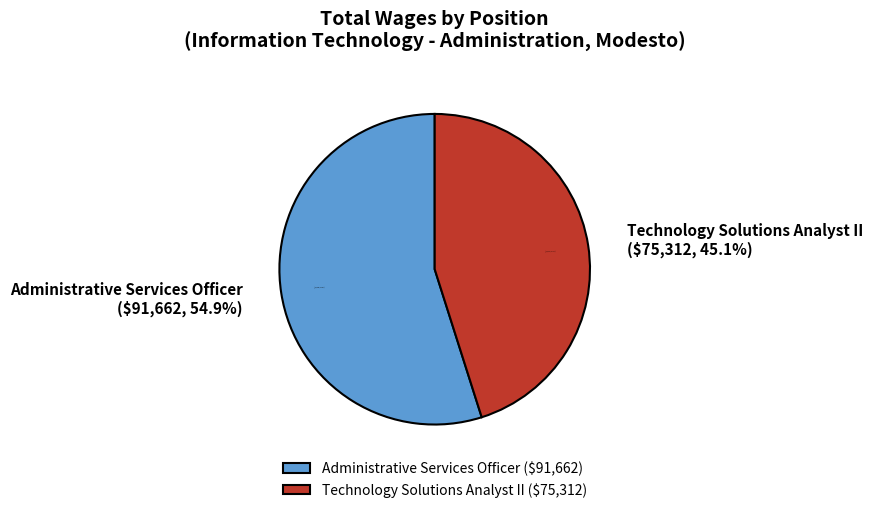

Is Administrative Services Officer the majority of the pie?

Yes